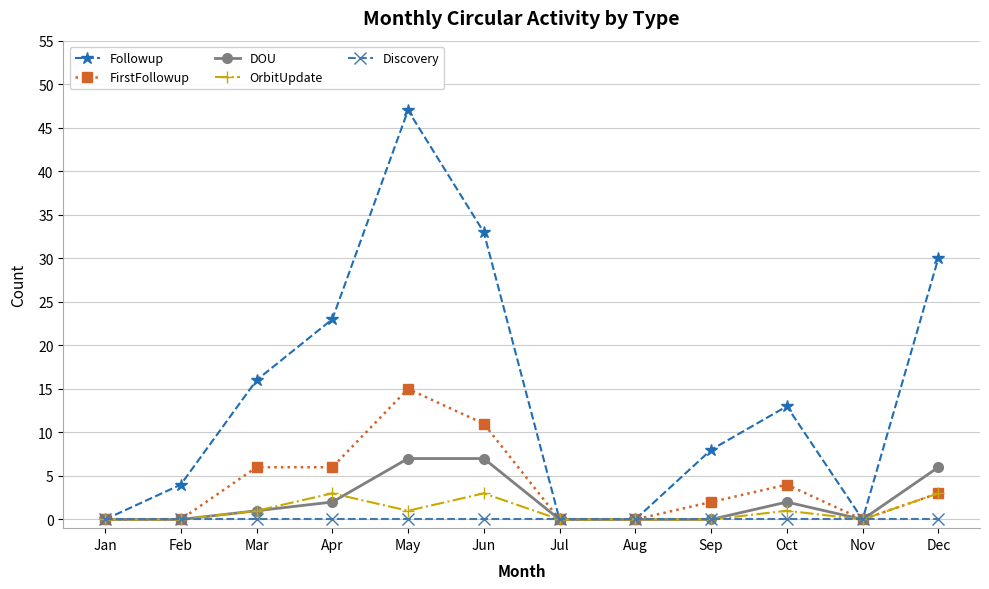

True or false: OrbitUpdate has more than 0 interior local peaks.

True